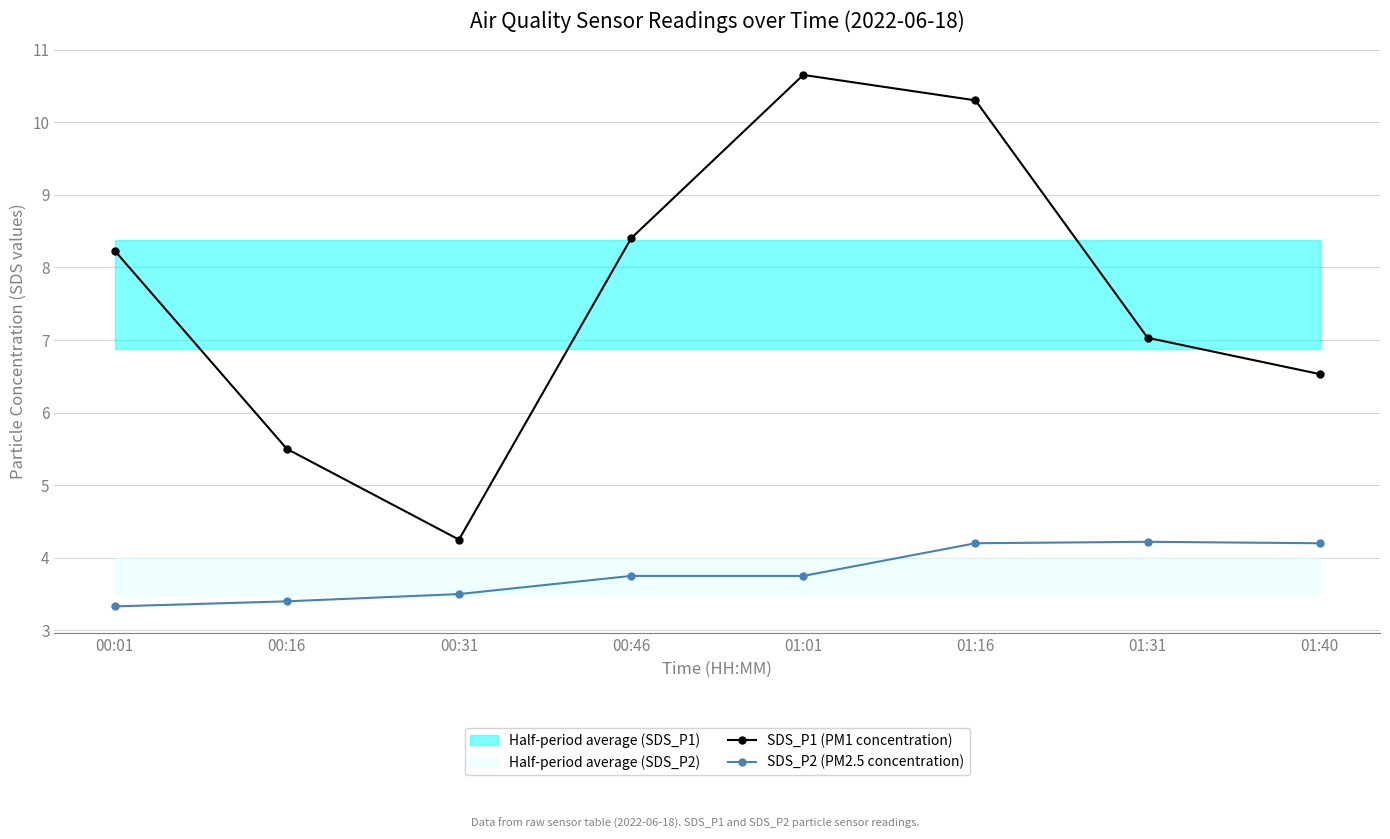

What is the difference between the maximum and second lowest values in the SDS_P1 (PM1 concentration) series?

5.2